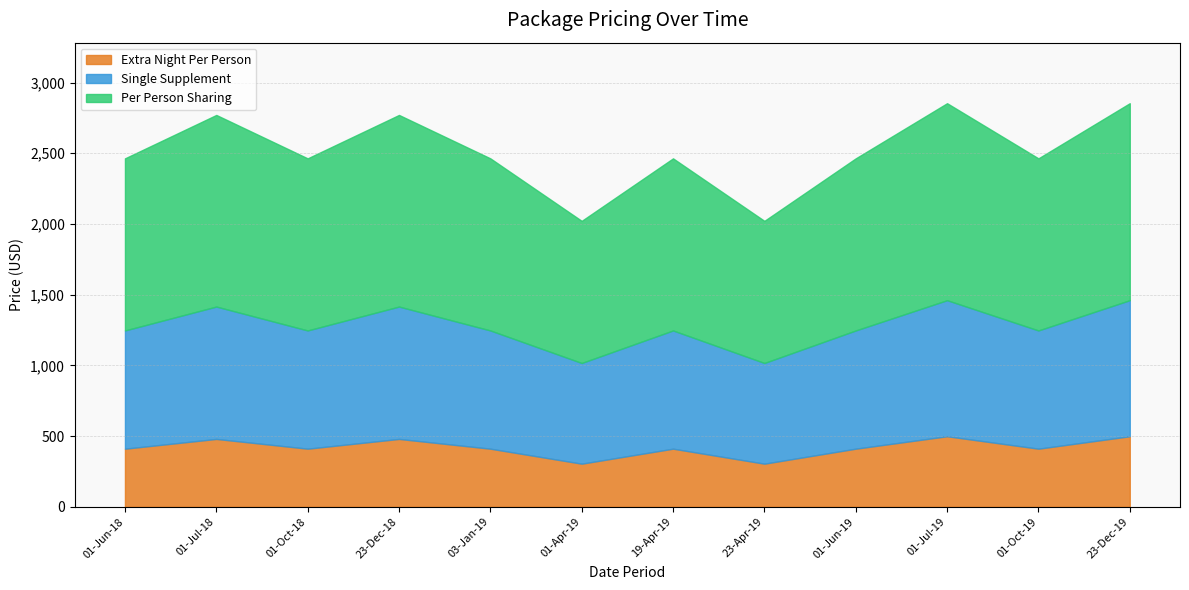

True or false: Extra Night Per Person has a value of 845 at 01-Jul-19.

False